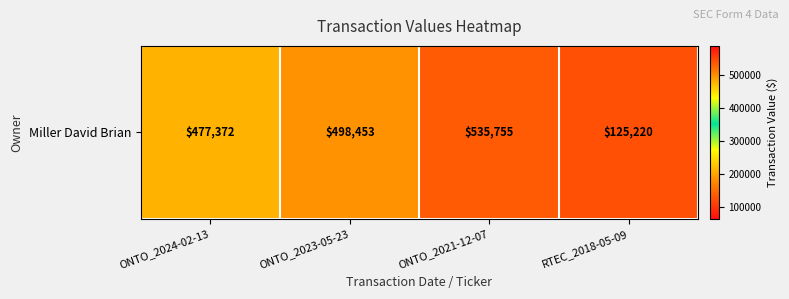

Where is the data nearest to the value 330487?

ONTO_2024-02-13